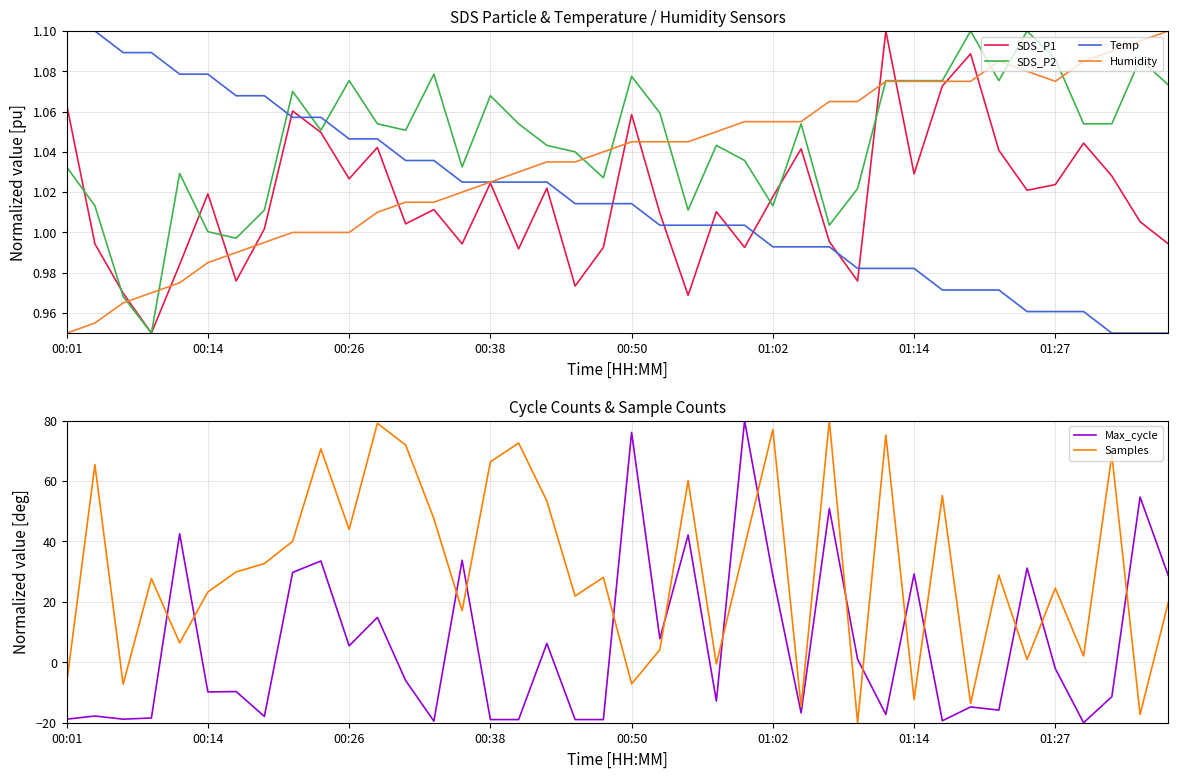

What is the average value of the Temp series?

1.0